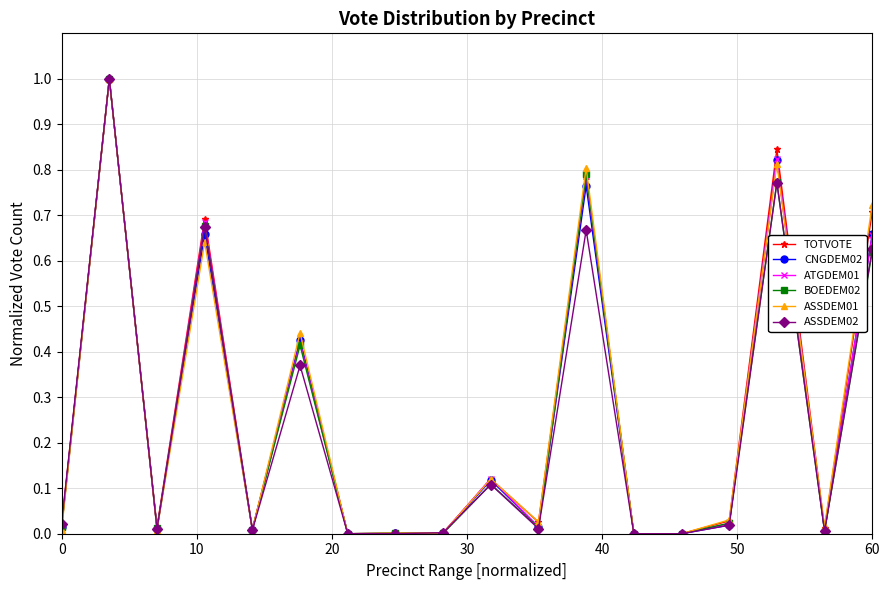

What are all the series names shown in the legend?

TOTVOTE, CNGDEM02, ATGDEM01, BOEDEM02, ASSDEM01, ASSDEM02